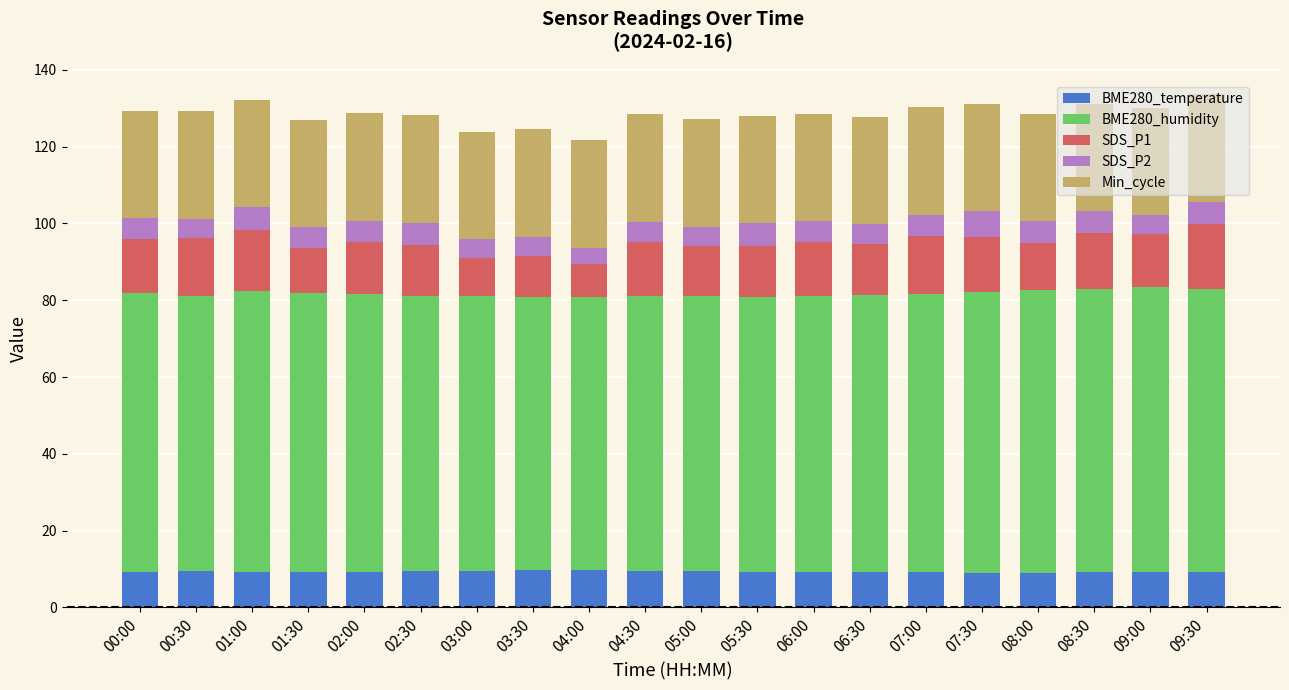

How many data points does each series have?

20